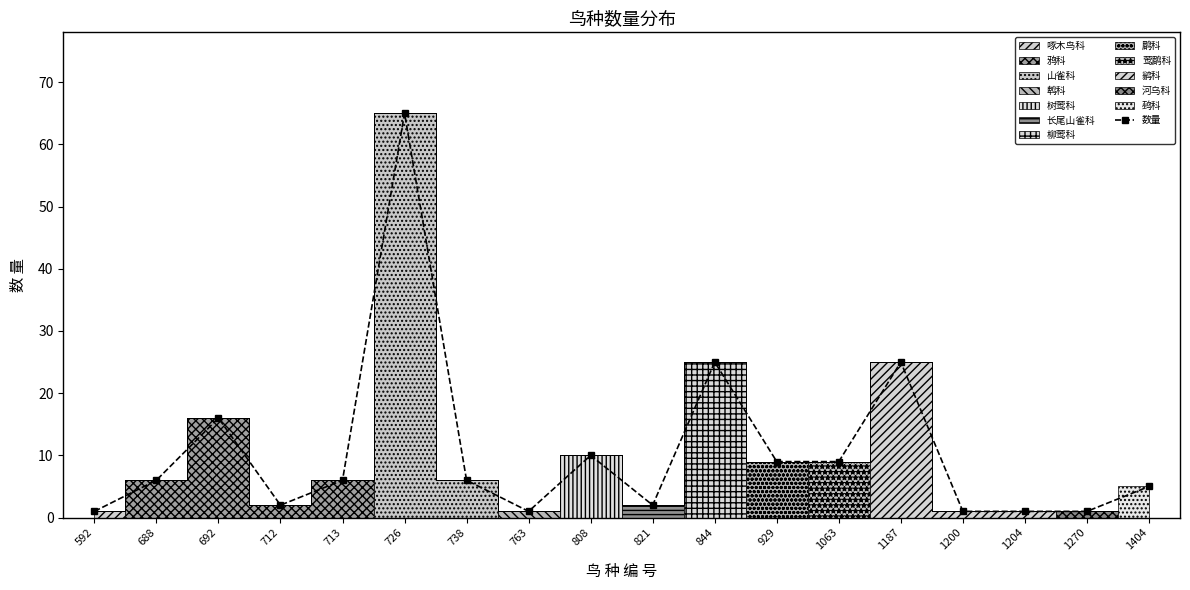

Which label corresponds to the largest value in the chart?

726